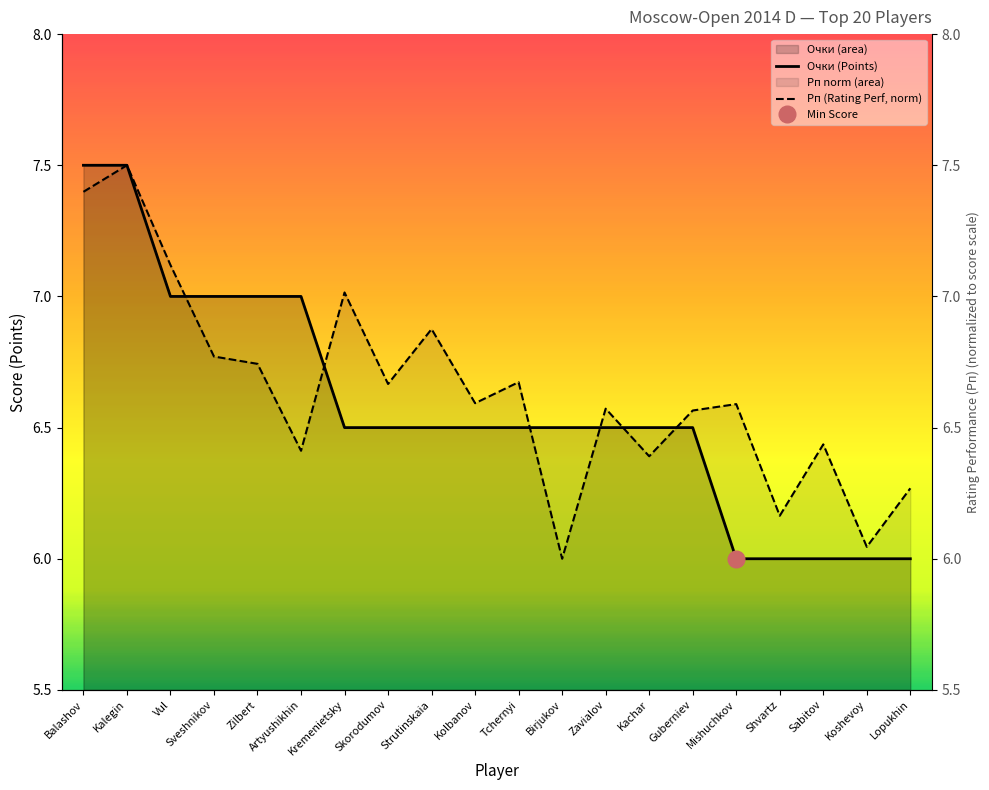

What are all the series names shown in the legend?

Очки, Рп